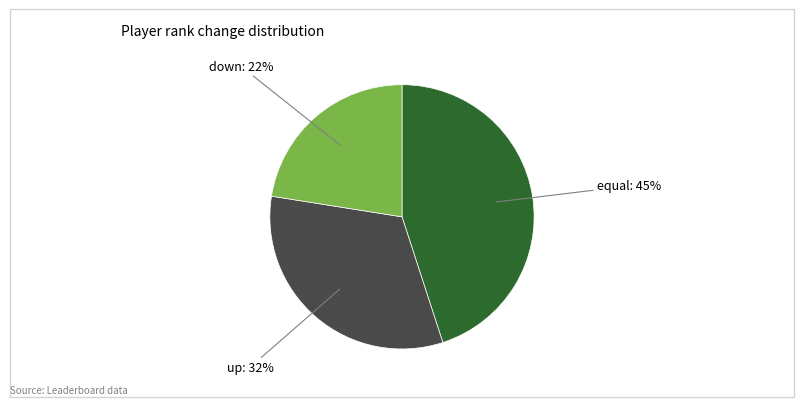

Is it true that up is 32% of the pie?

True